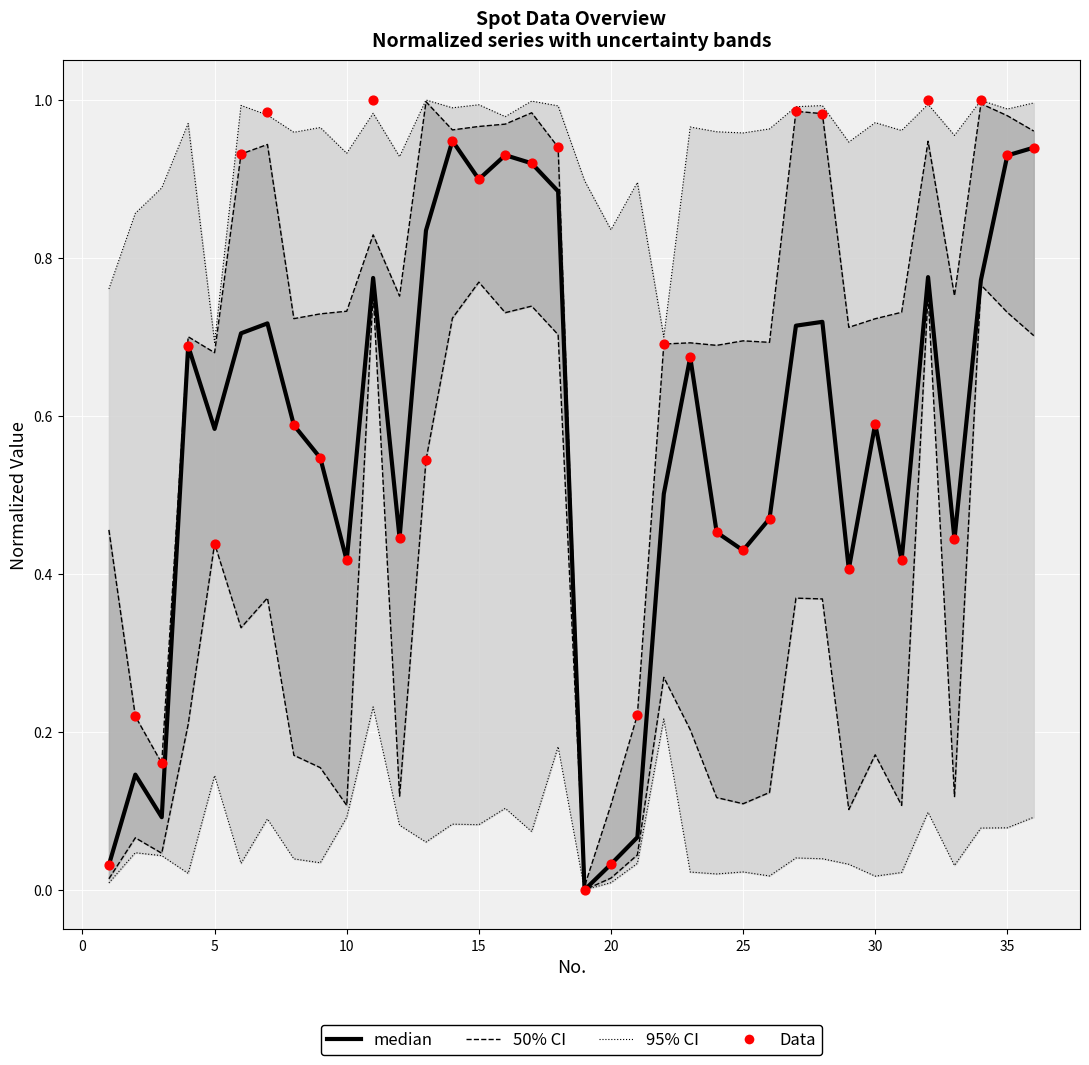

What are all the series names shown in the legend?

95% CI, 50% CI, median, Data